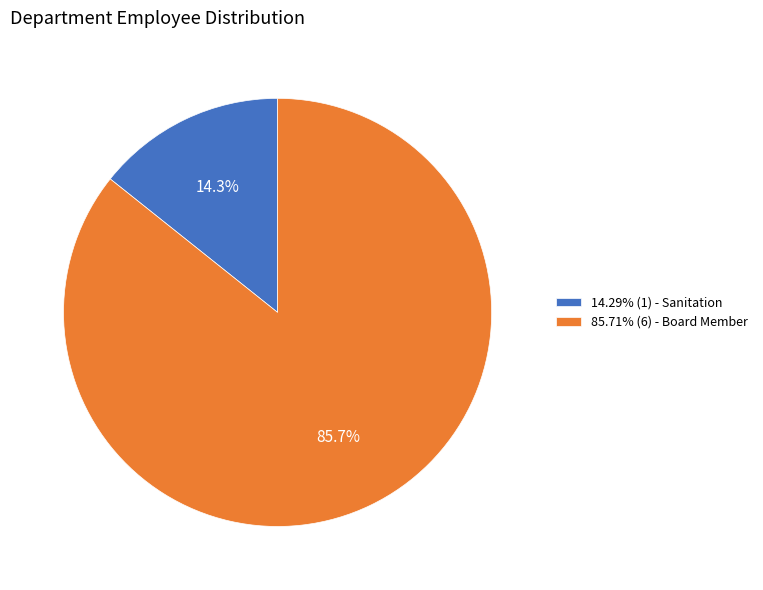

Does 14.29% (1) - Sanitation account for over 50% of the chart?

No